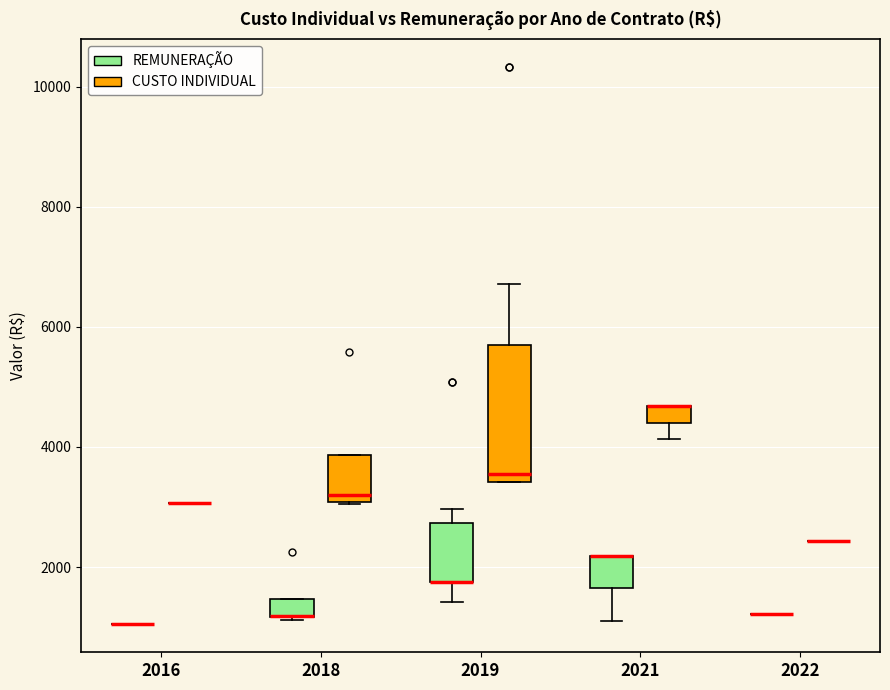

Where does the lower whisker of the box for 2021 (CUSTO INDIVIDUAL) end on the y-axis? The values are not printed on the chart, so give them approximately, as read against the axis.

4200